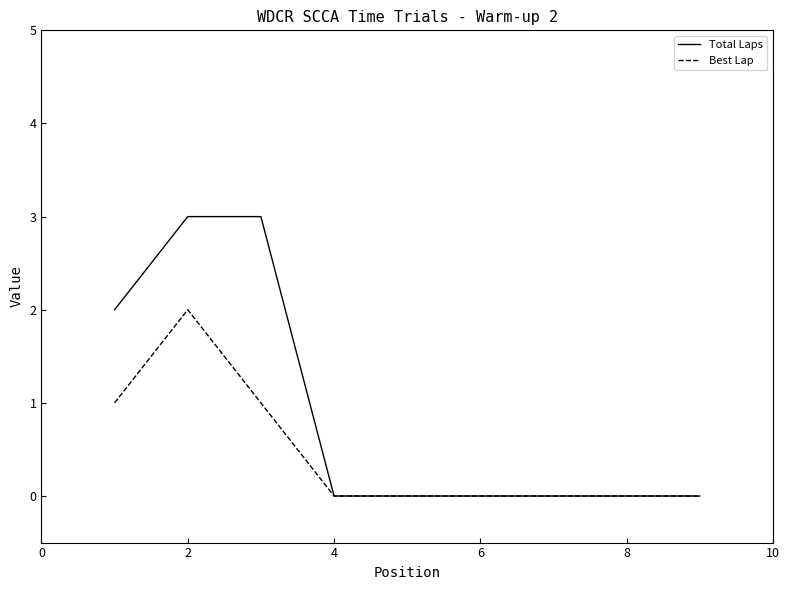

Rank the series by their maximum value, from lowest to highest.

Best Lap, Total Laps